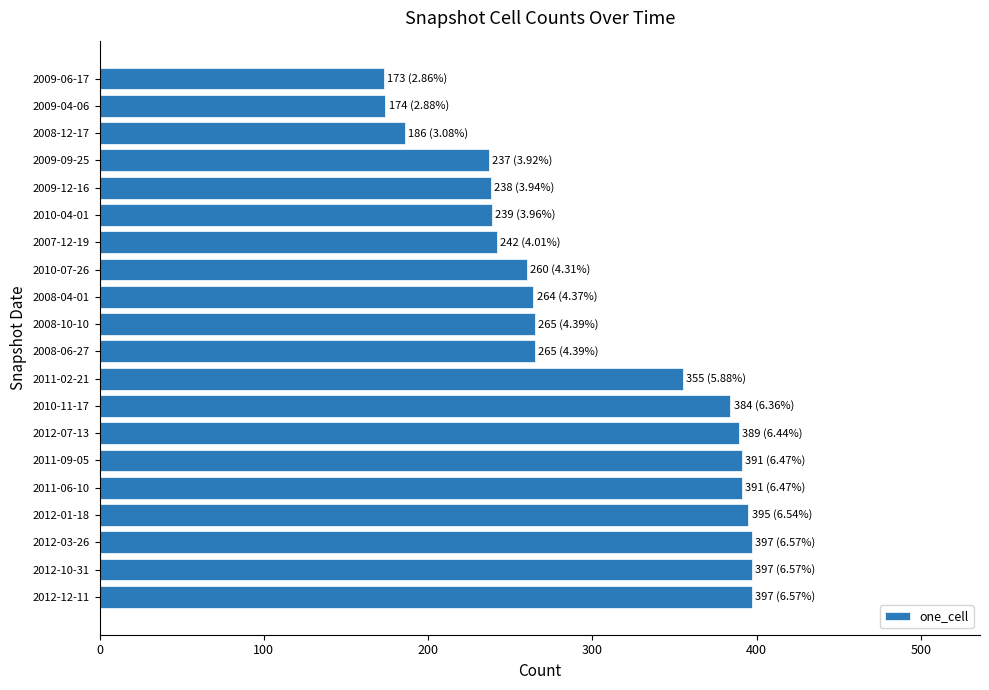

Does the chart contain any negative values?

No